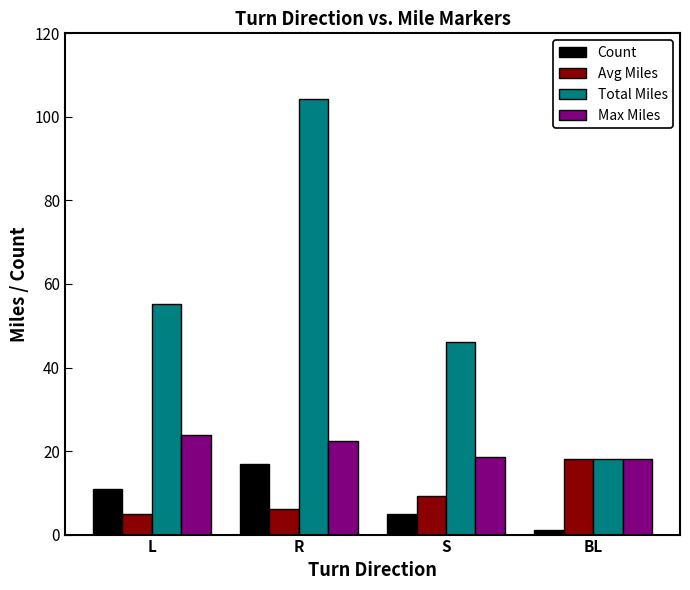

The Avg Miles series shows 18.1 at BL. True or false?

True